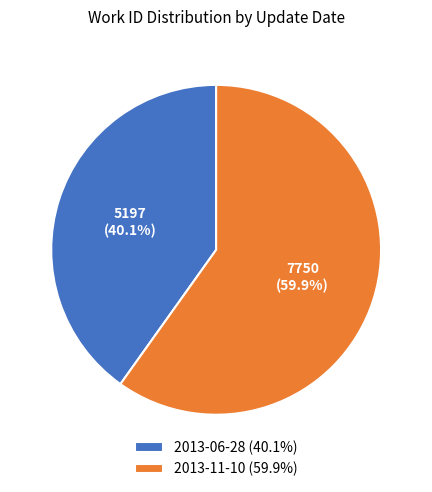

Between 2013-11-10 (59.9%) and 2013-06-28 (40.1%), which is larger?

2013-11-10 (59.9%)